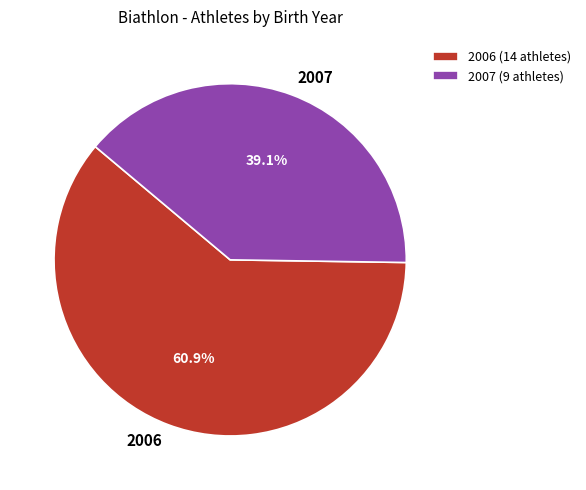

Does 2006 account for over 50% of the chart?

Yes